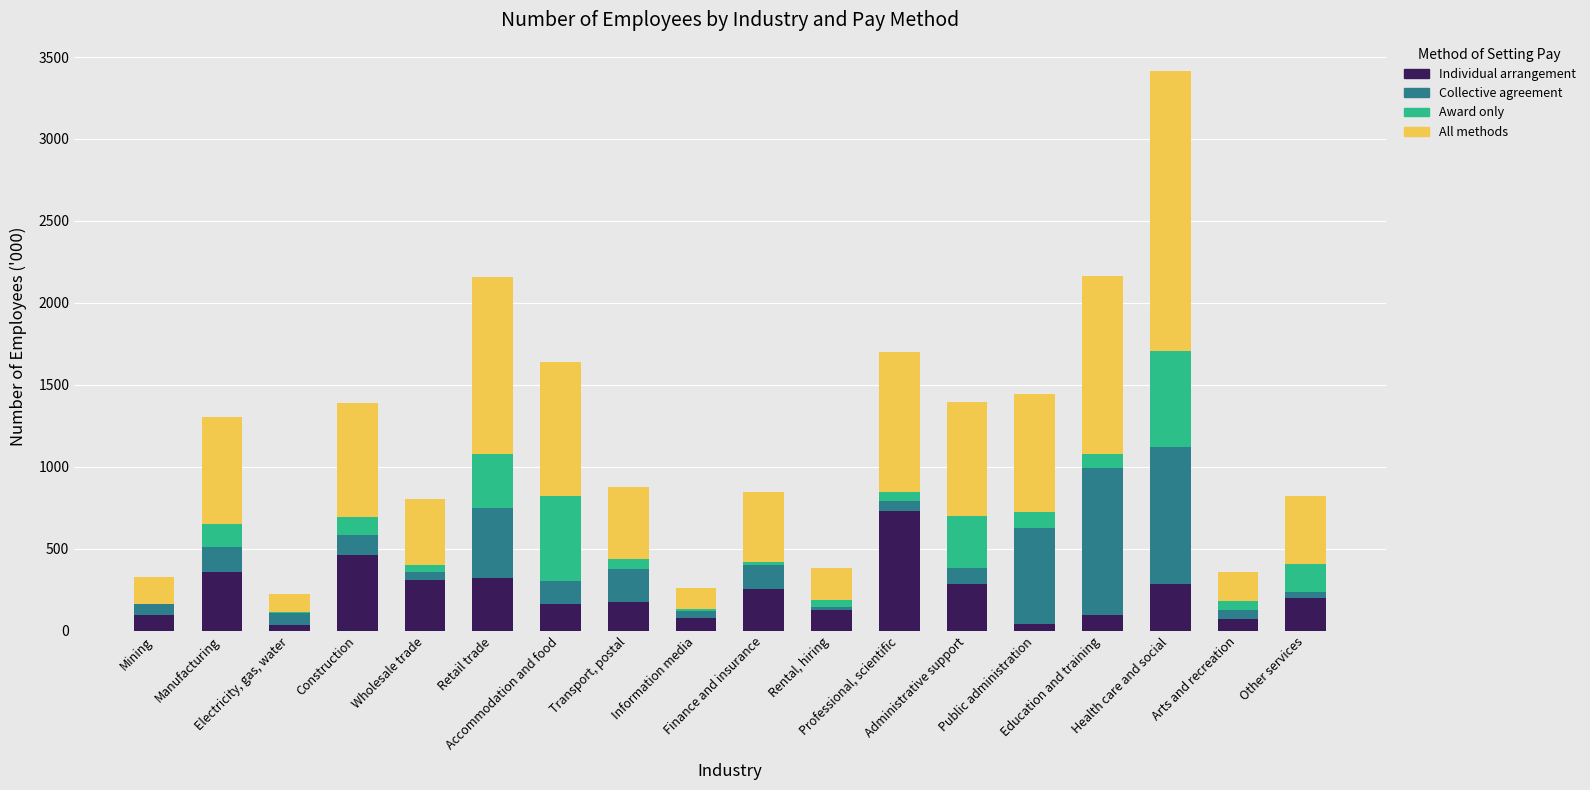

Between Electricity, gas, water and Professional, scientific, which series saw the biggest shift?

All methods